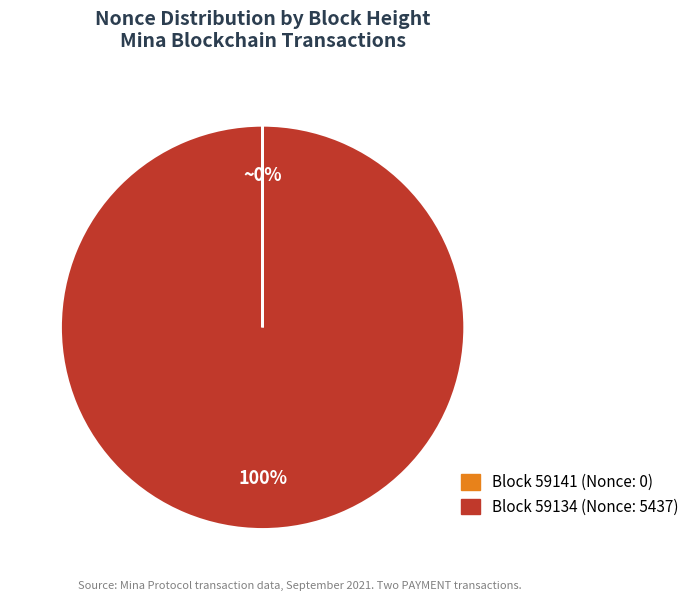

To the nearest percent, what is the difference between the largest and smallest slice percentages?

100%